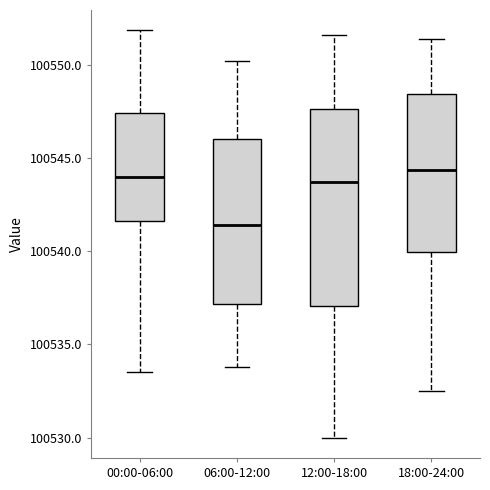

Reading left to right, read every box against the y-axis: the position of its median line, the range the box covers, and the ends of its whiskers. The values are not printed on the chart, so give them approximately, as read against the axis.

00:00-06:00: median 100544.0, box 100541.5 to 100547.5, whiskers 100533.5 to 100552.0
06:00-12:00: median 100541.5, box 100537.0 to 100546.0, whiskers 100534.0 to 100550.0
12:00-18:00: median 100543.5, box 100537.0 to 100547.5, whiskers 100530.0 to 100551.5
18:00-24:00: median 100544.5, box 100540.0 to 100548.5, whiskers 100532.5 to 100551.5